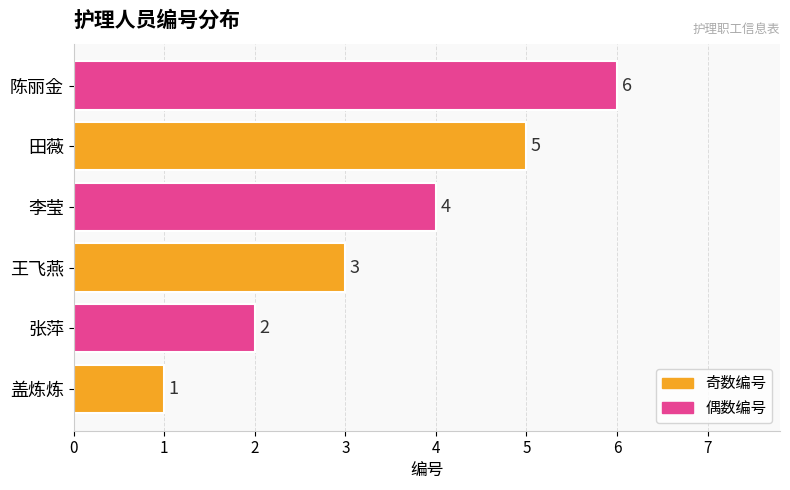

What is the difference between the maximum and minimum values?

5